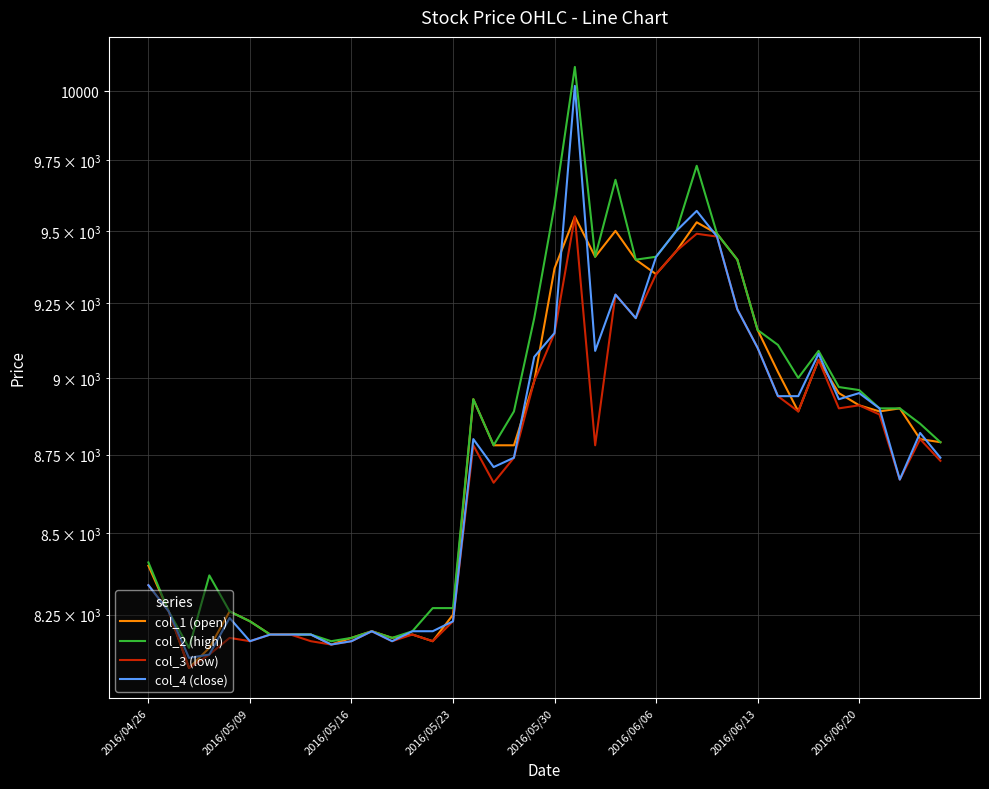

What is the difference between the maximum and minimum values in the col_4 (close) series?

1900